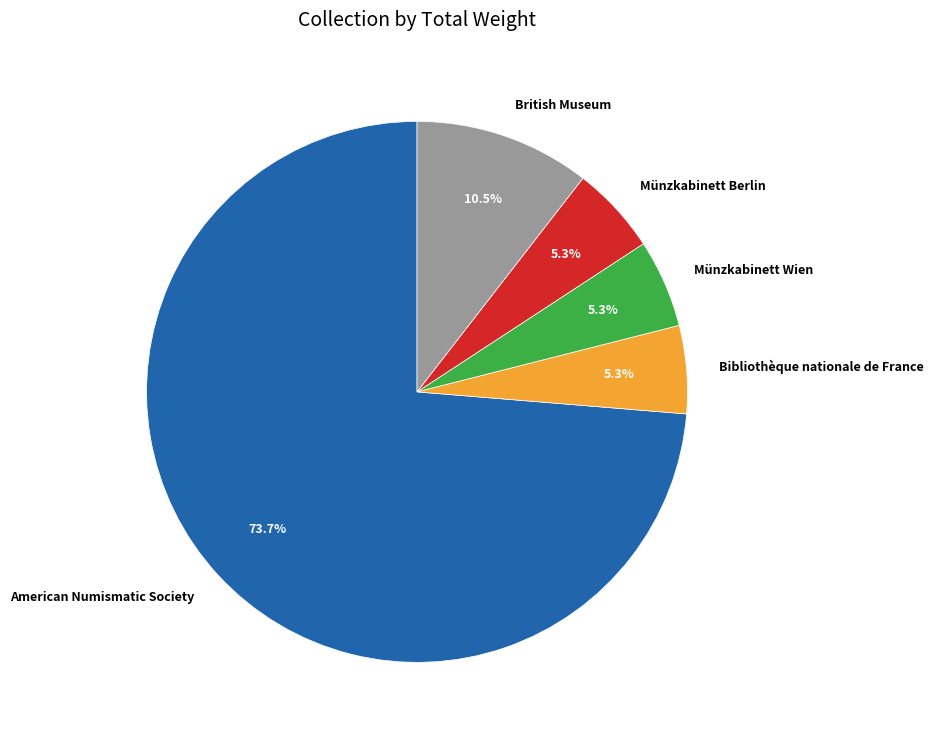

What portion of the pie excludes Bibliothèque nationale de France?

94.7%